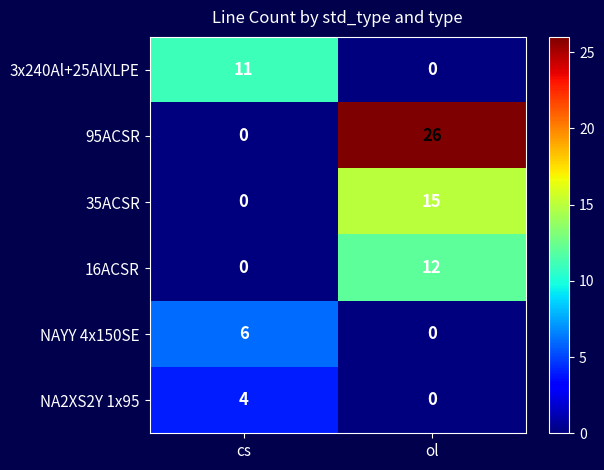

List the labels in order of NA2XS2Y 1x95 value, smallest first.

ol, cs